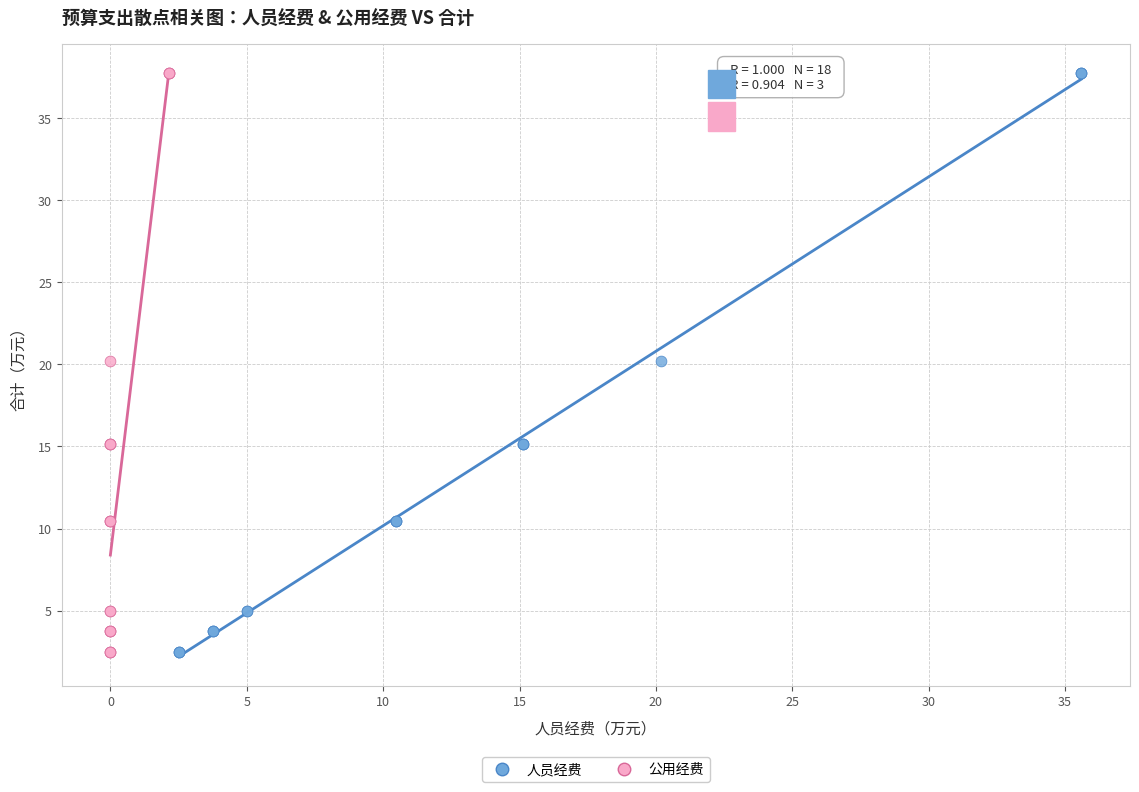

What are all the series names shown in the legend?

人员经费, 公用经费